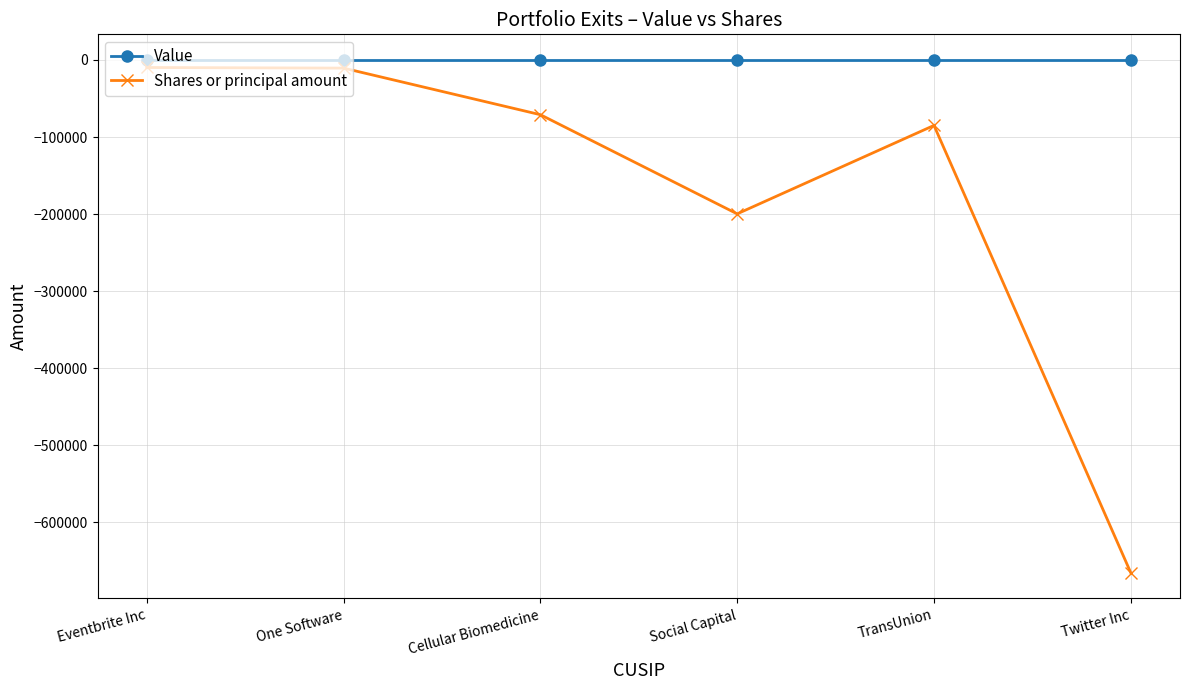

What is the difference between the second highest and second lowest values in the Shares or principal amount series?

189154